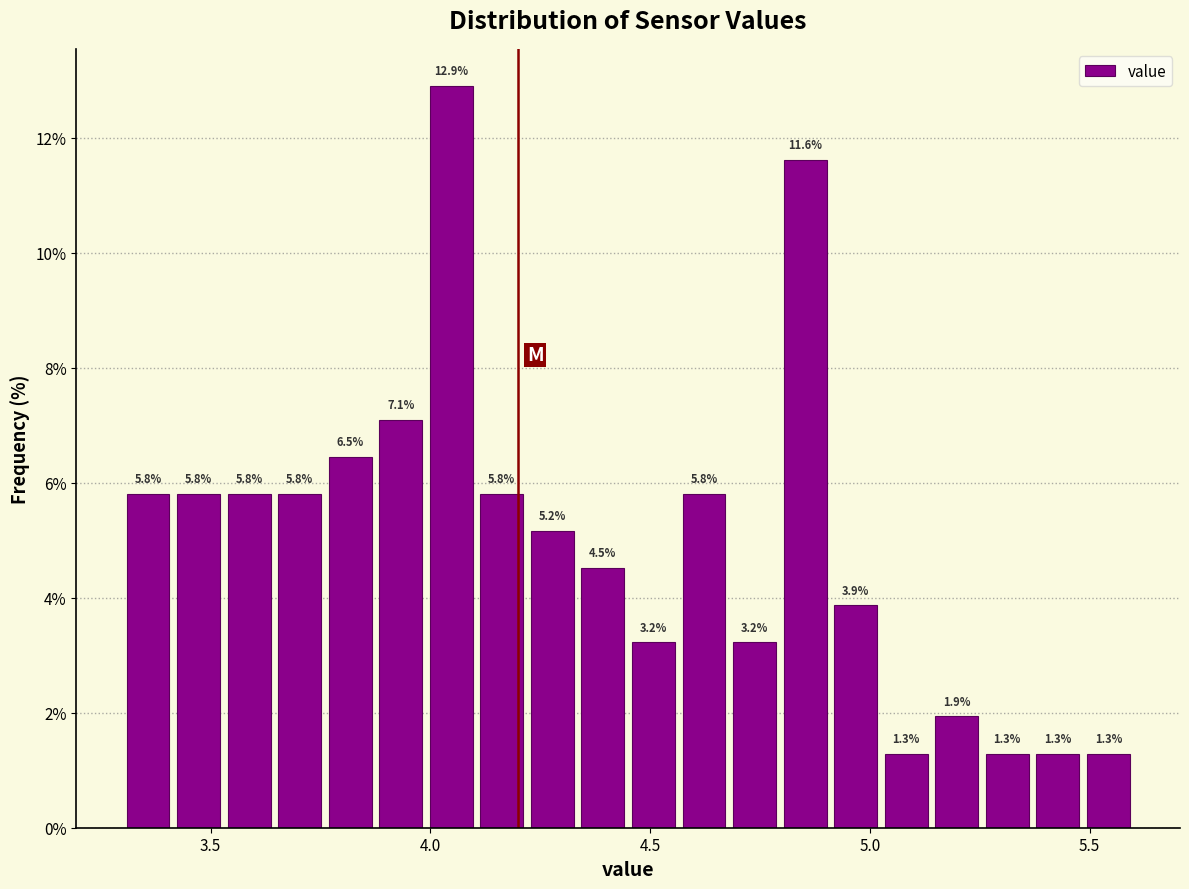

Around what value on the x-axis is the tallest bar? Give the approximate position of its centre, as read against the axis.

4.05